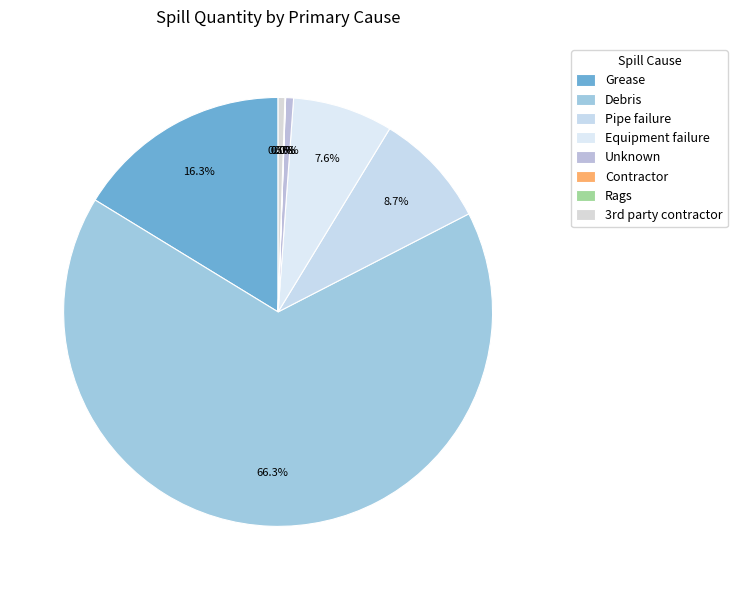

Is there any slice that represents more than half of the pie?

Yes